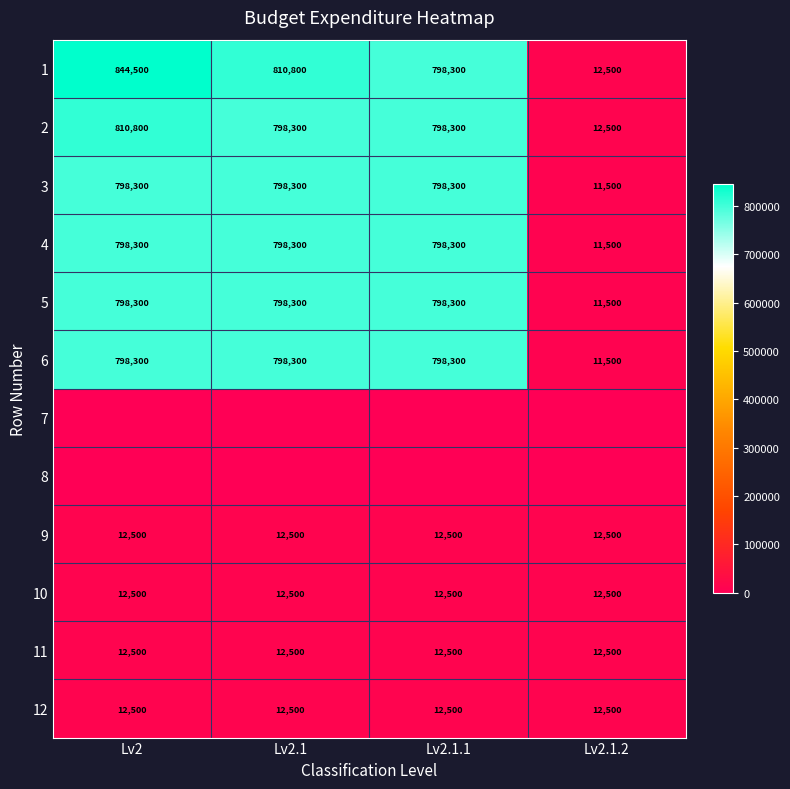

What is the highest value of the 5 series?

798300